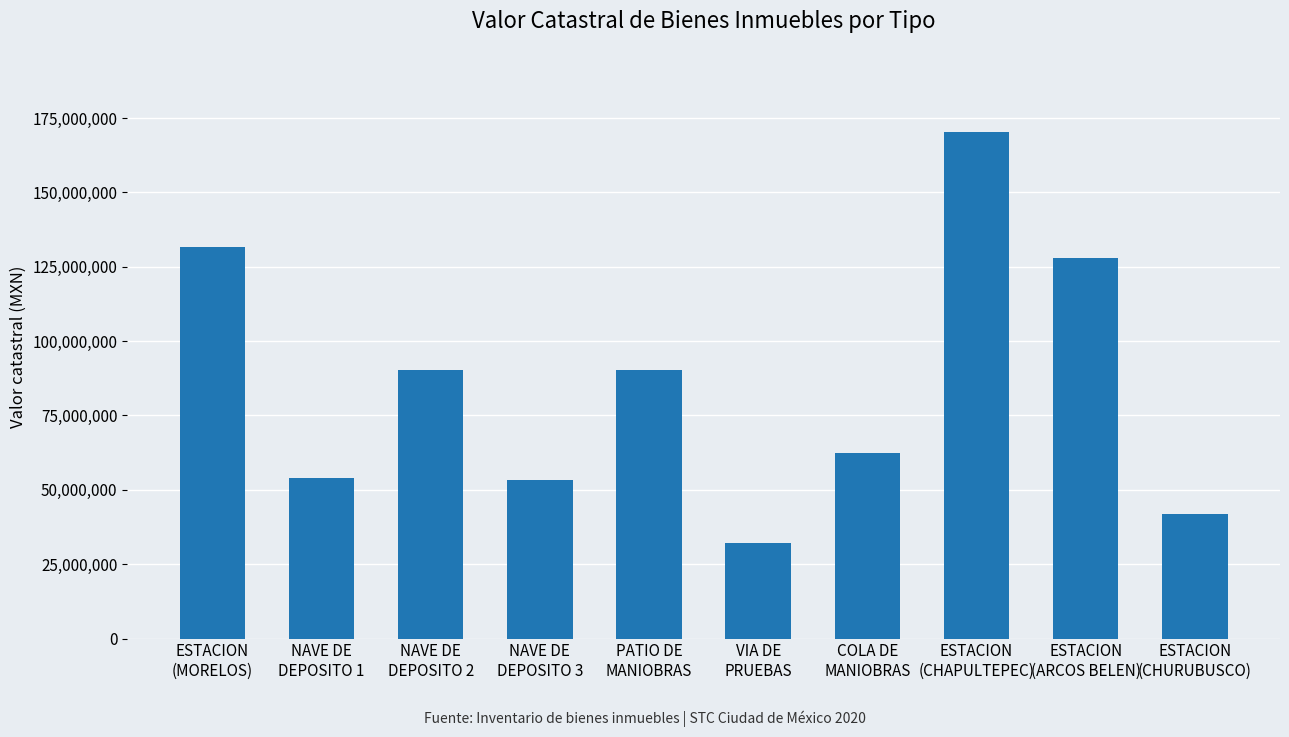

Does the chart contain any negative values?

No